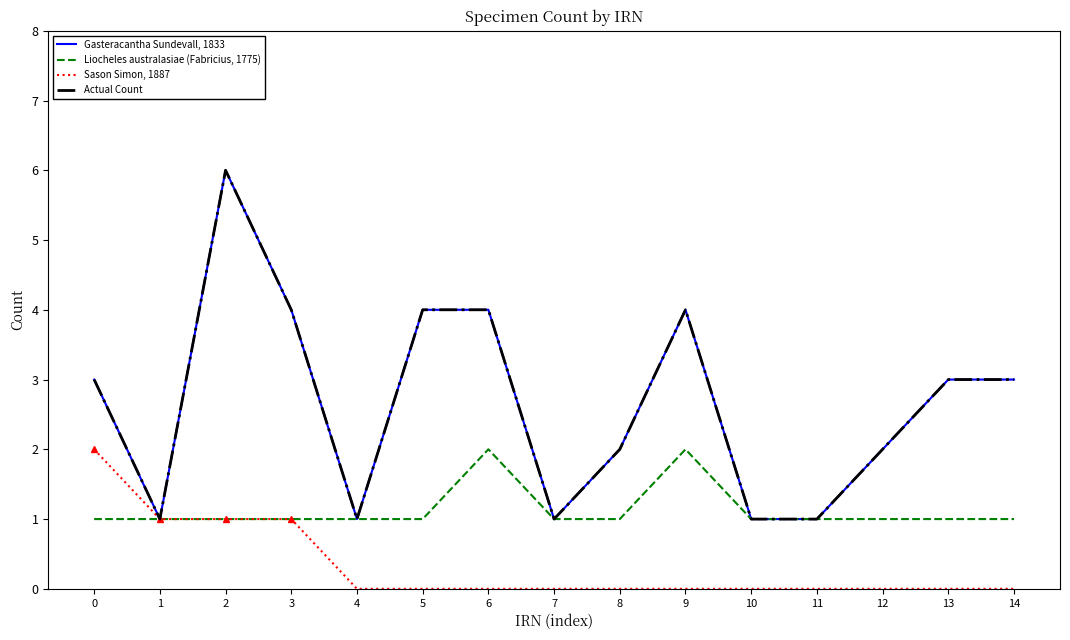

Which series has the largest total across all categories?

Gasteracantha Sundevall, 1833